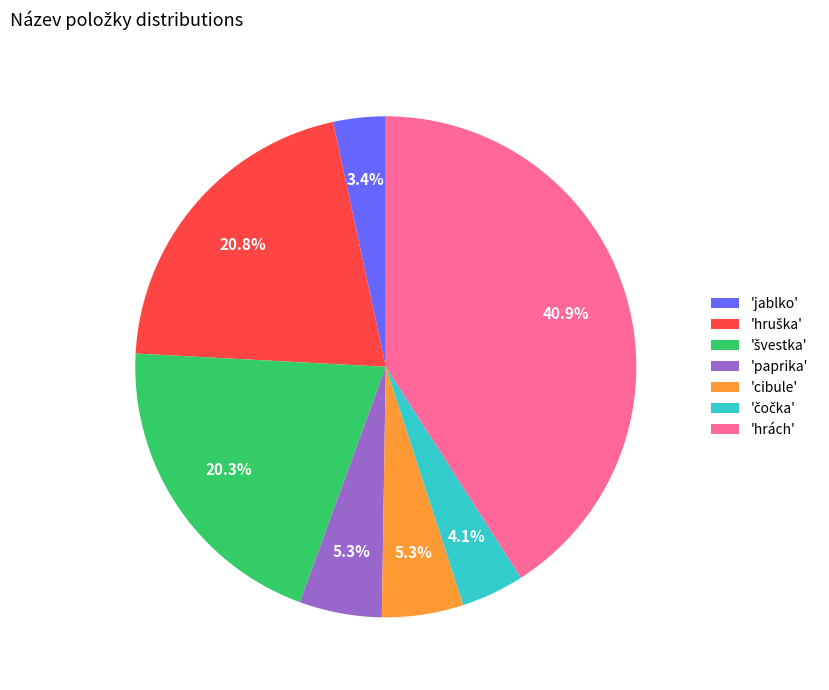

Is 'hrách' the majority of the pie?

No